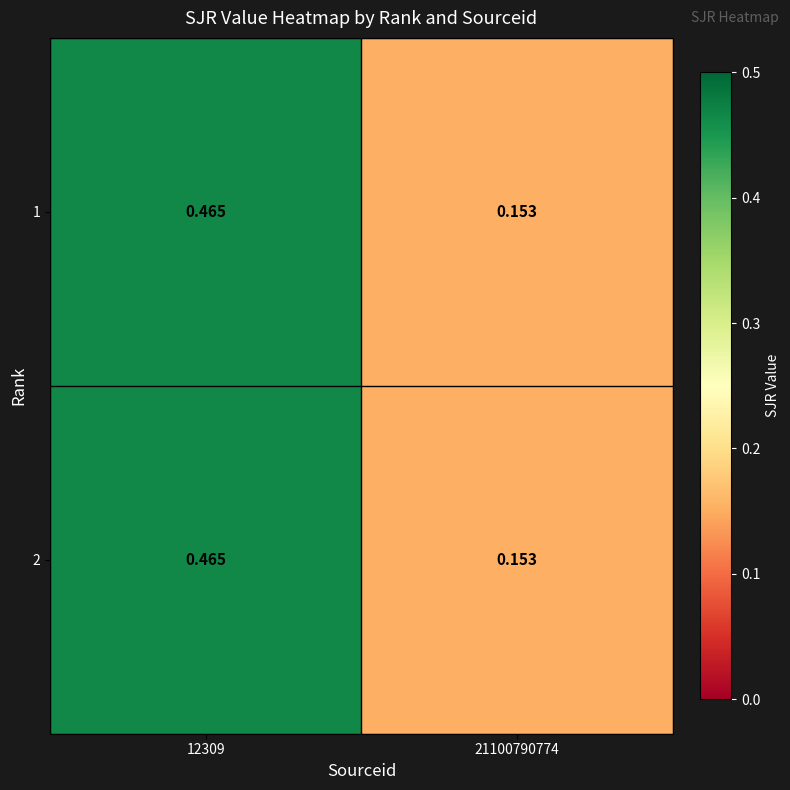

Is the value of 1 at 21100790774 greater than the value of 2 at 12309?

No